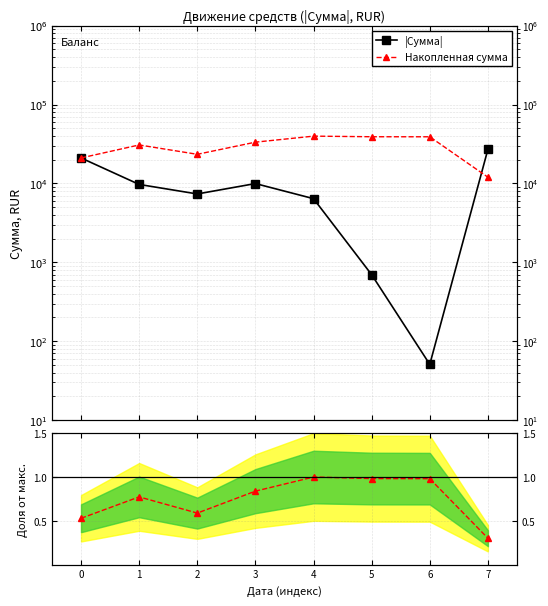

What is the minimum value shown in the chart?

0.3